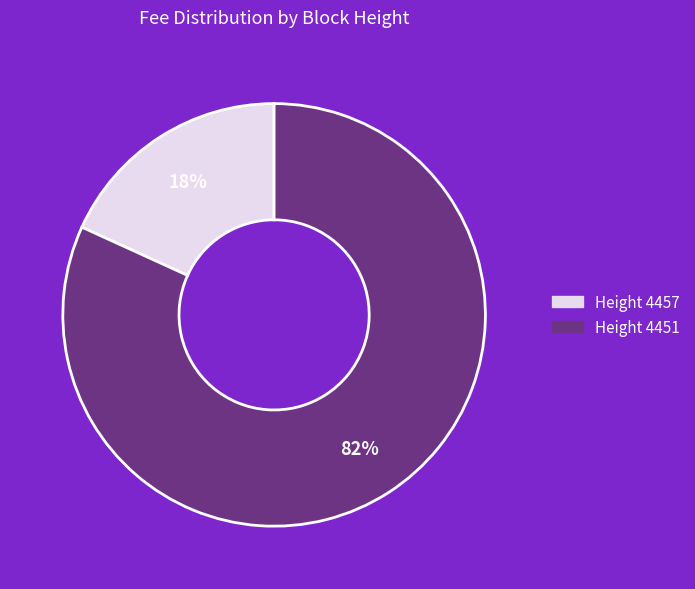

To the nearest percent, what is the average slice percentage?

50%